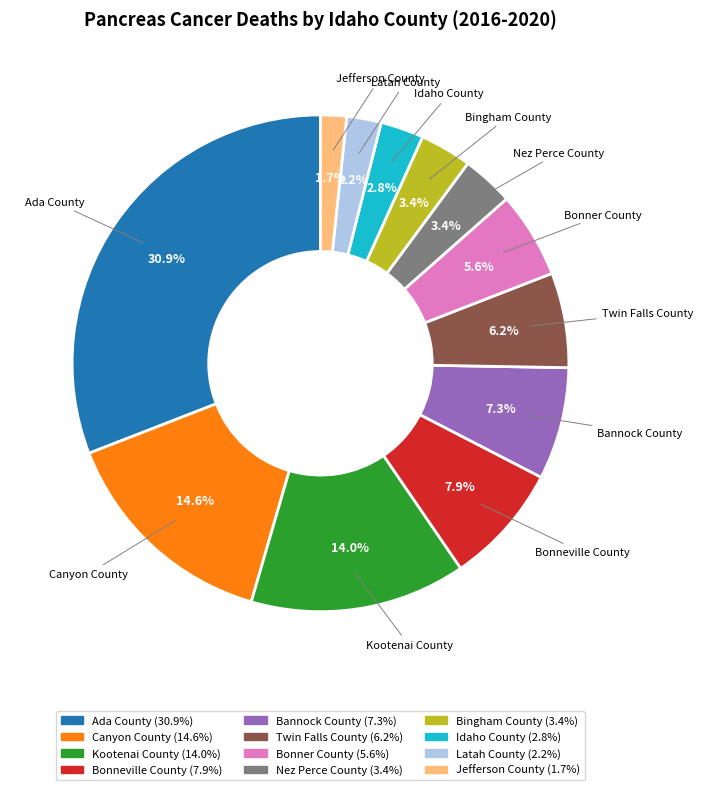

Combined, do Bonner County and Kootenai County account for over 50%?

No